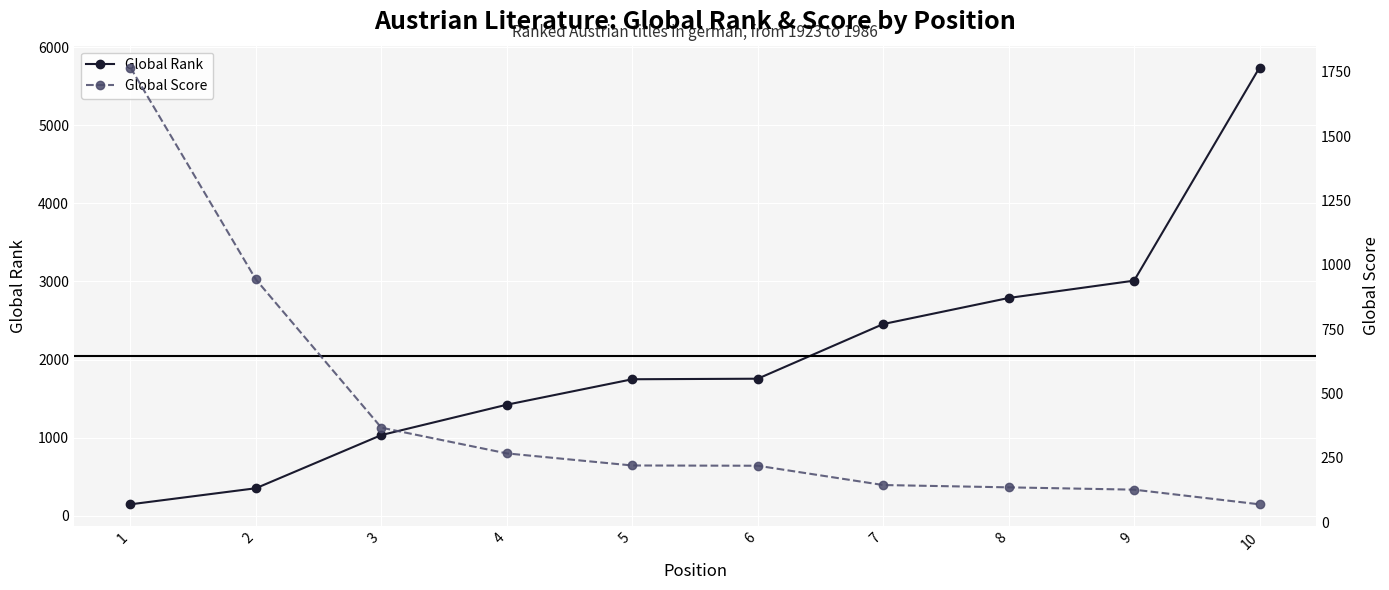

Reading left to right, what are all the values shown in this chart?

Global Rank: 145	351	1032	1421	1747	1754	2454	2788	3010	5740
Global Score: 1767	943	367	267	220	219	144	135	126	69